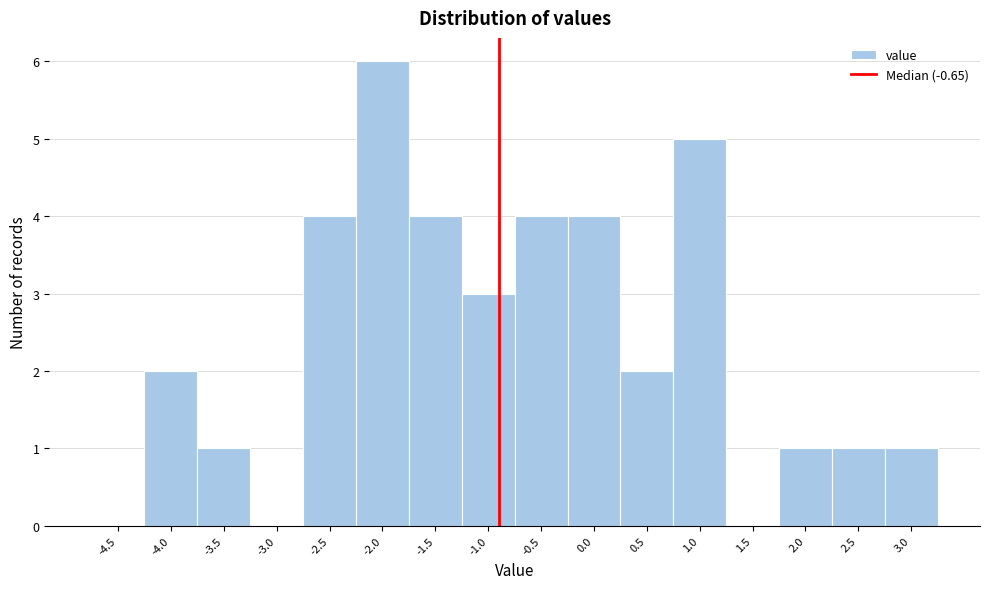

Reading left to right, extract all data points from this chart.

-4.5=0	-4.0=2	-3.5=1	-3.0=0	-2.5=4	-2.0=6	-1.5=4	-1.0=3	-0.5=4	0.0=4	0.5=2	1.0=5	1.5=0	2.0=1	2.5=1	3.0=1